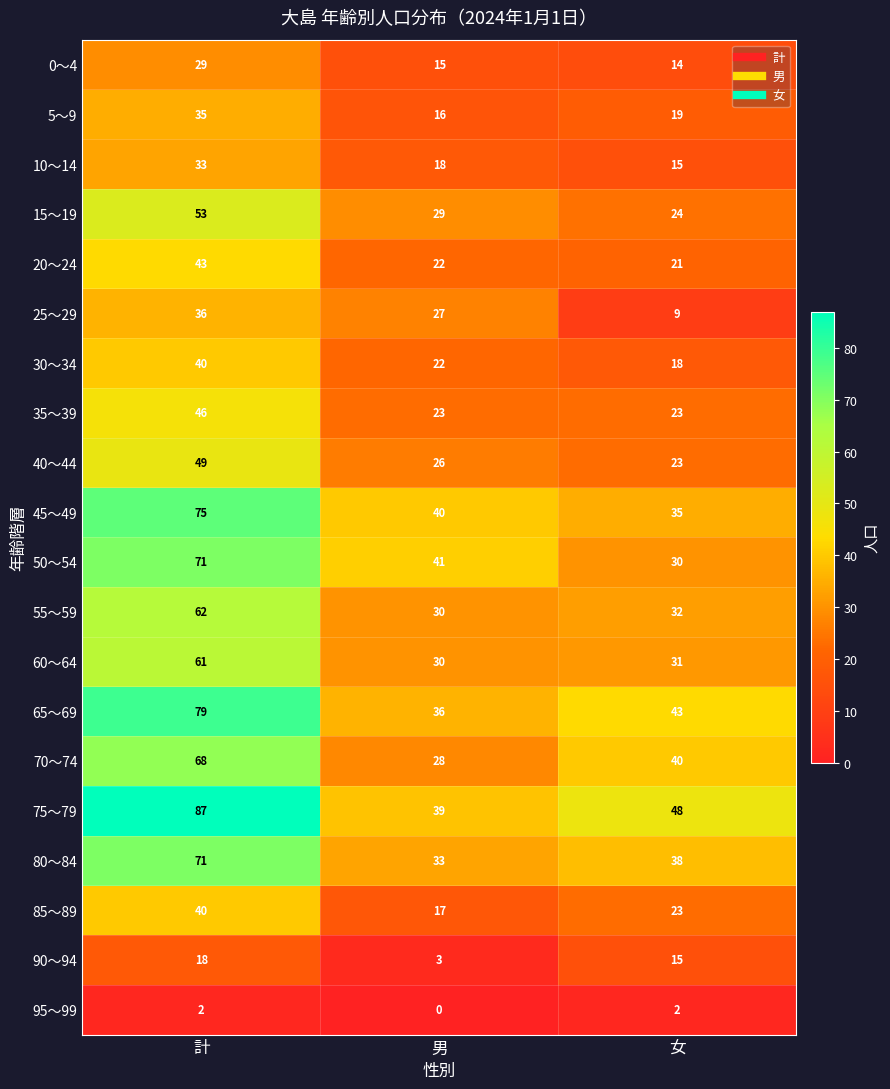

Rank the categories by 30～34 value from highest to lowest.

計, 男, 女